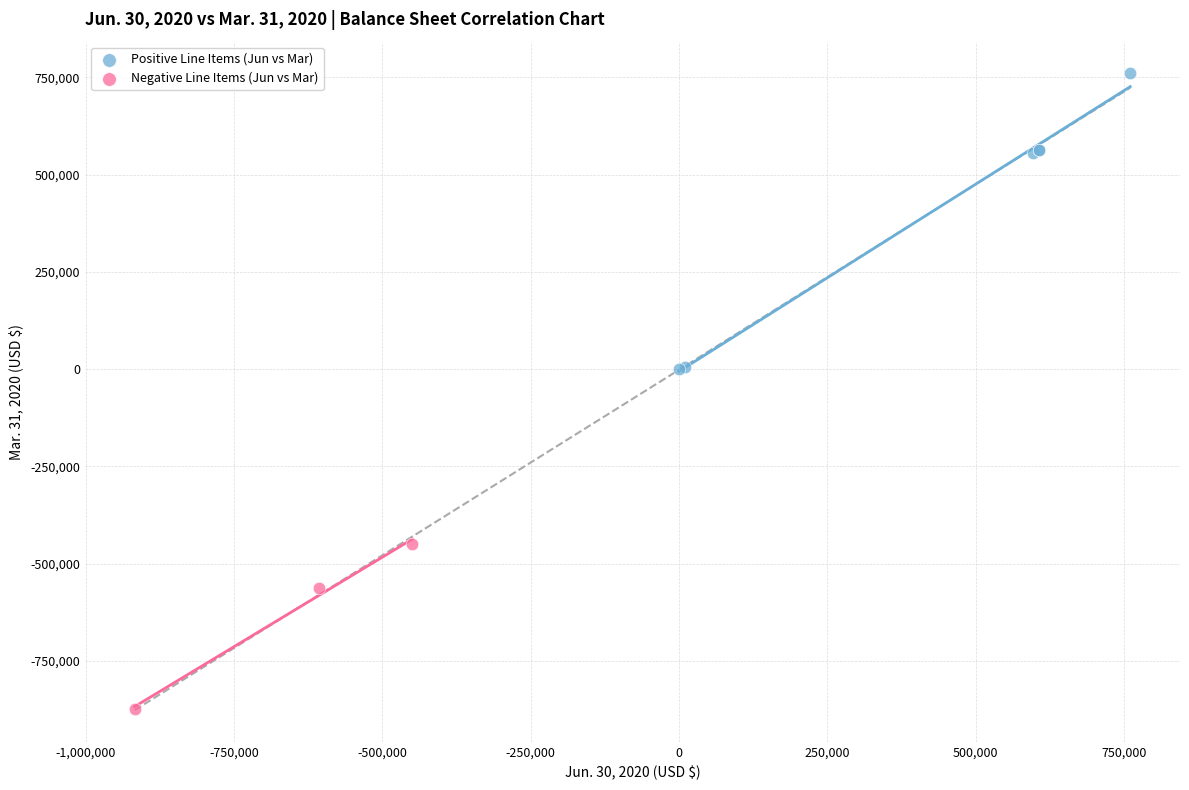

Which series reaches the minimum Y coordinate?

Negative Line Items (Jun vs Mar)